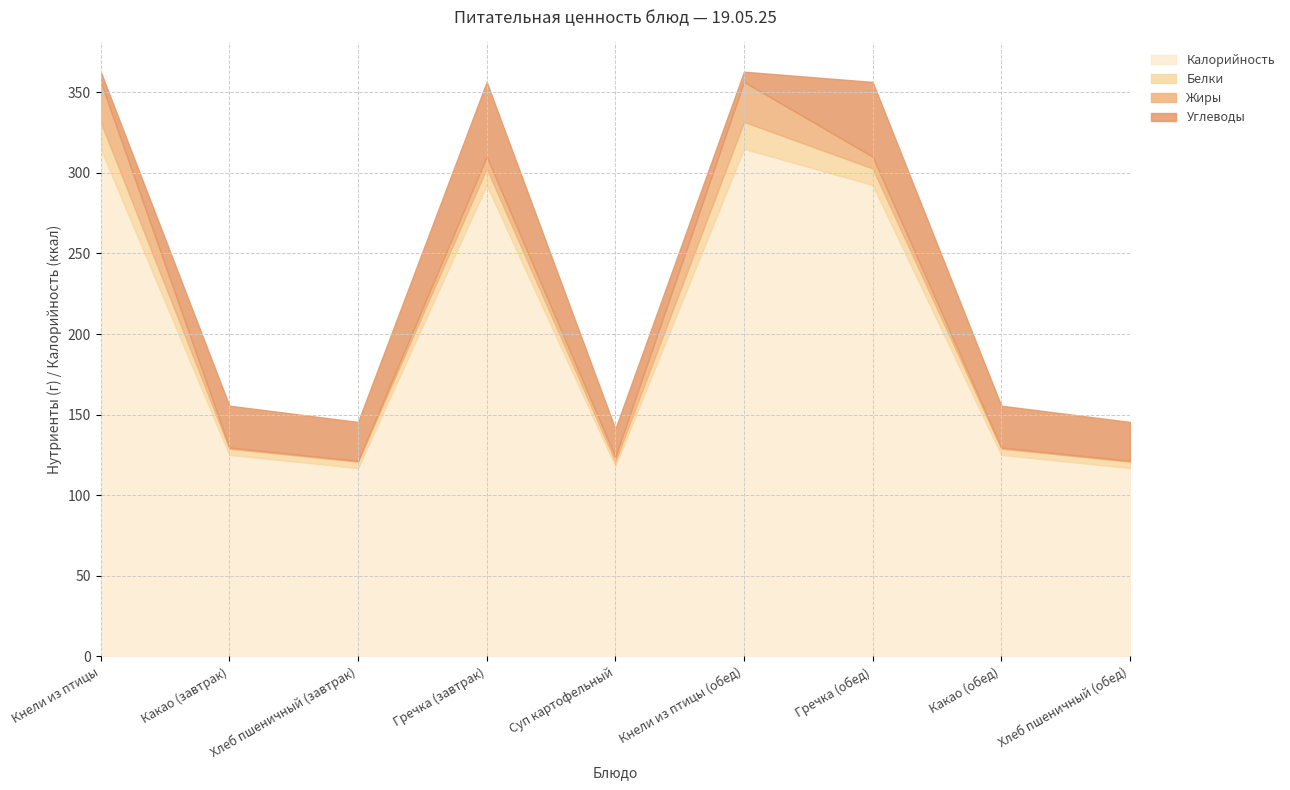

True or false: Углеводы and Калорийность cross at least once.

False